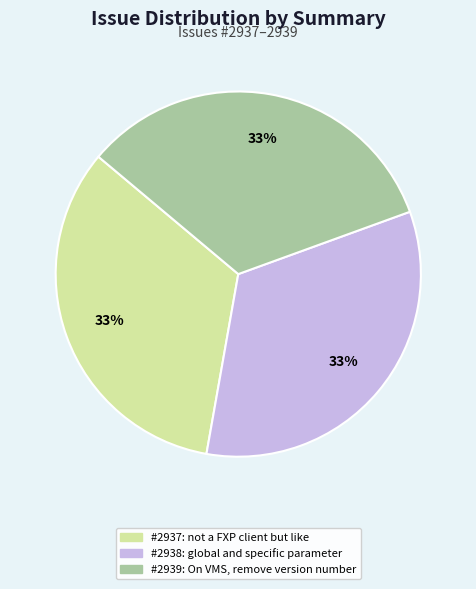

Is there any slice that represents more than half of the pie?

No